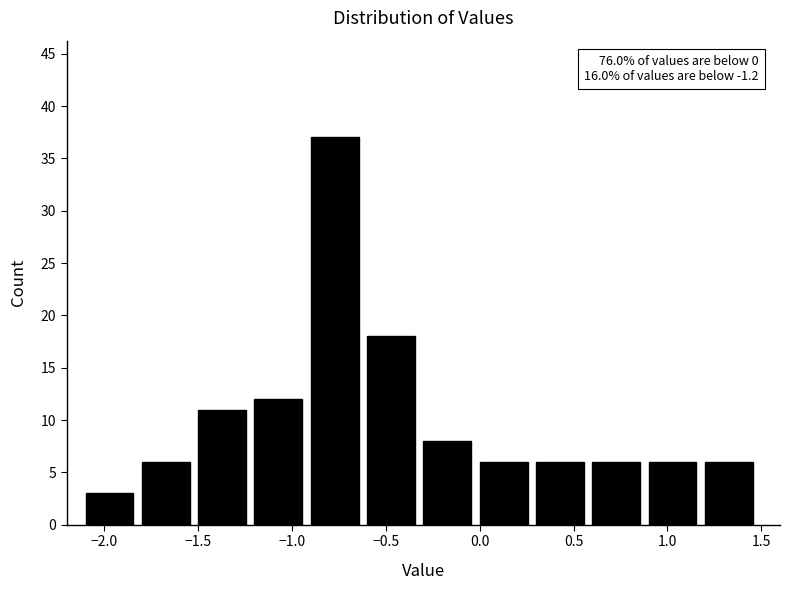

Over which range of the x-axis is the bar tallest?

-0.9 to -0.6